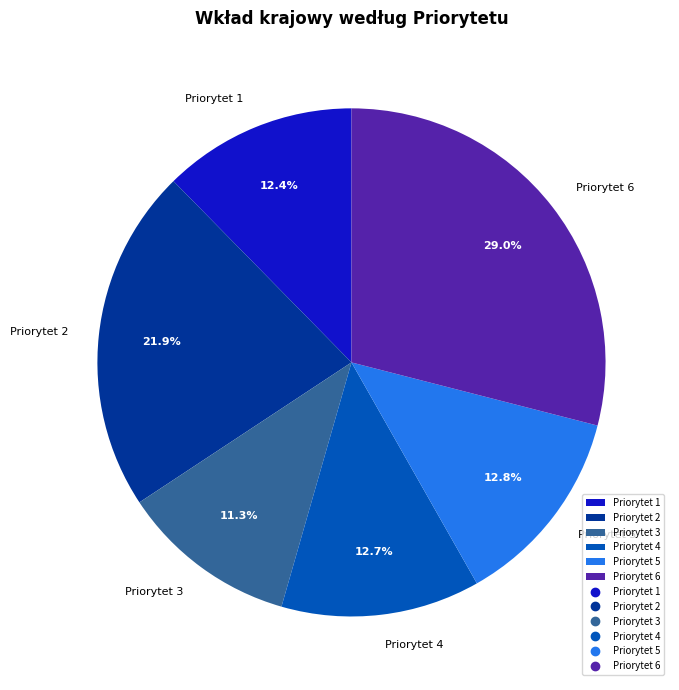

Is it true that Priorytet 6 is 29% of the pie?

True